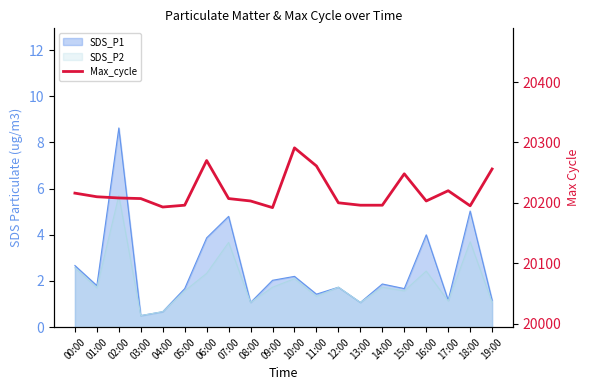

Reading left to right, extract all data points from this chart.

20216	20210	20208	20207	20193	20196	20270	20207	20203	20192	20291	20261	20200	20196	20196	20248	20203	20220	20195	20256